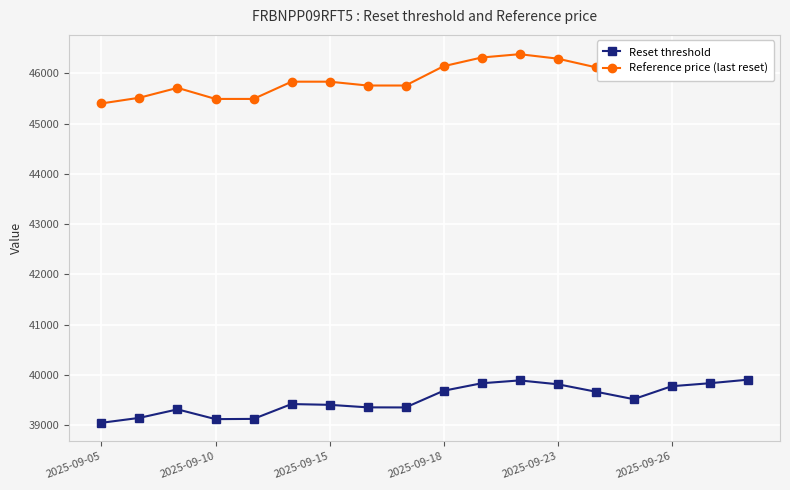

What is the highest value of the Reset threshold series?

39902.2